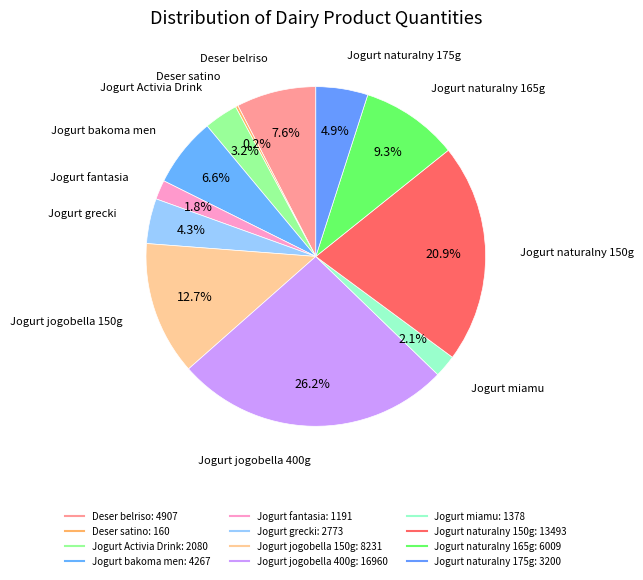

To the nearest percent, what percentage of the pie is Jogurt jogobella 150g?

13%